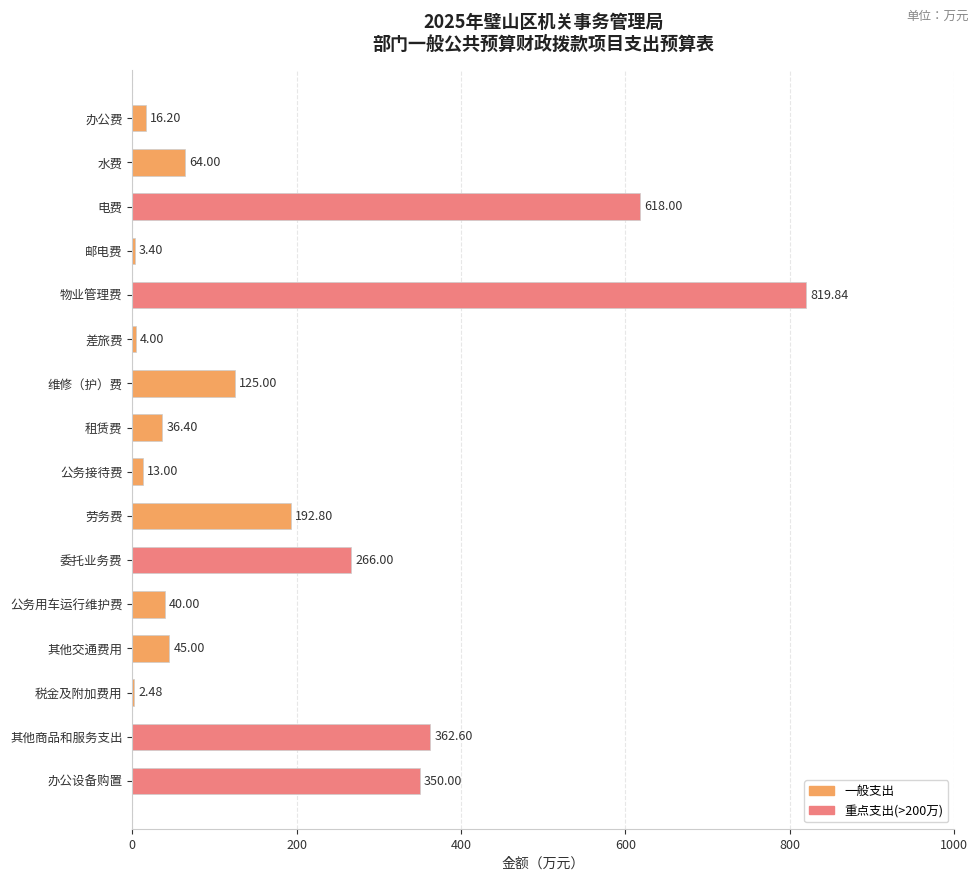

Which has a higher value, 办公设备购置 or 公务接待费?

办公设备购置